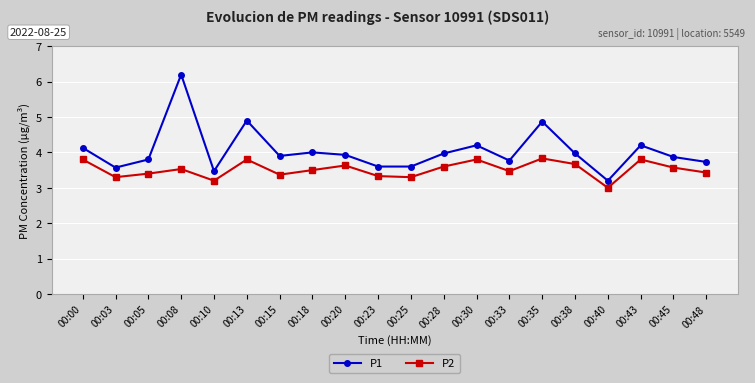

True or false: P2 has more than 0 points higher than both neighbors.

True